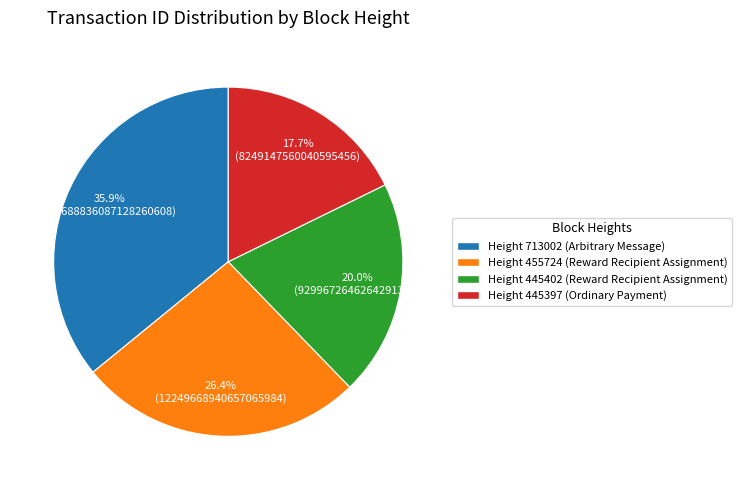

Does any single category account for the majority?

No